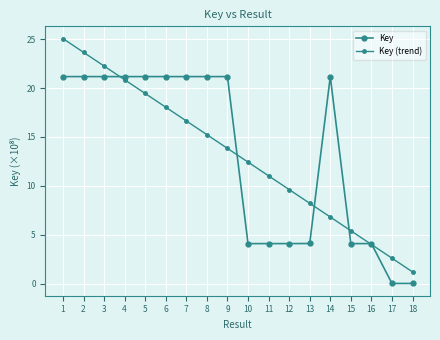

Which has a higher value, 14 or 4?

4